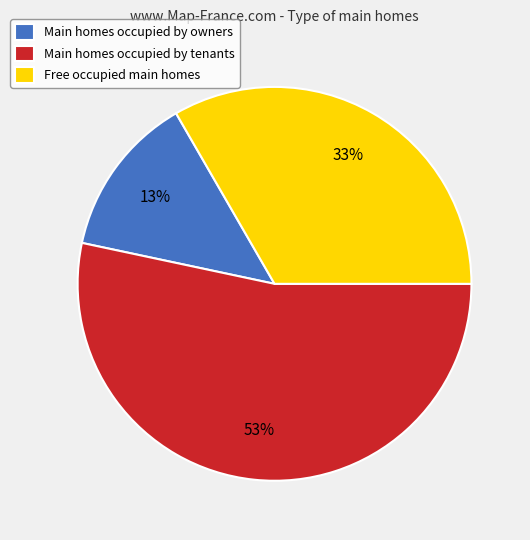

Which slice is the largest?

Main homes occupied by tenants